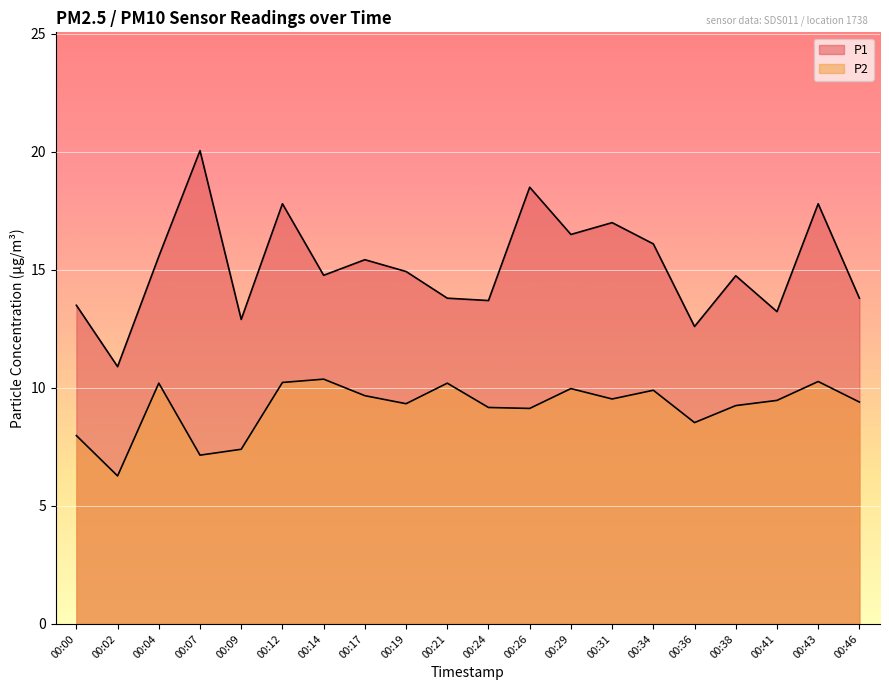

How many data points in P2 are above 9?

15